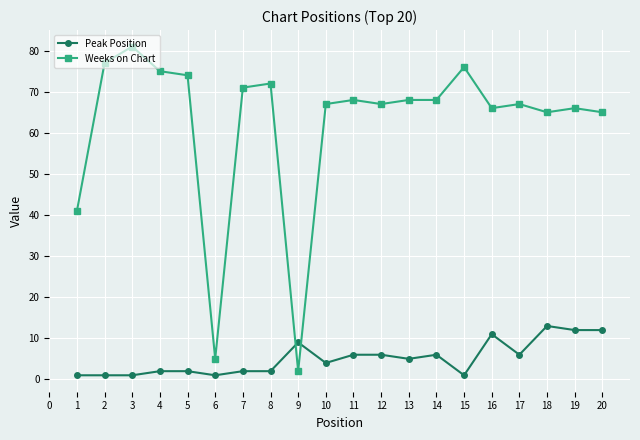

How many lines are shown in the chart?

2